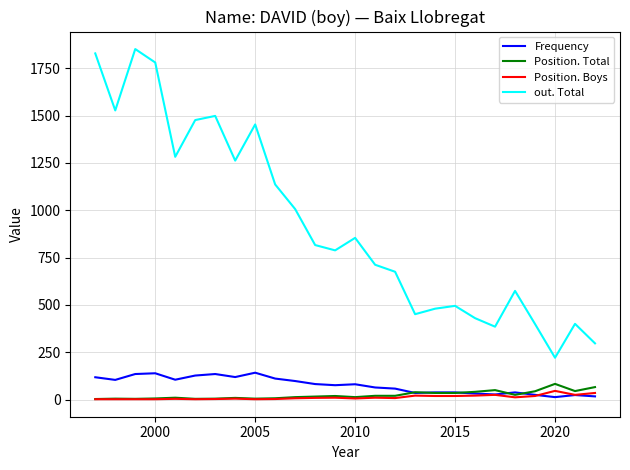

Which series has the largest total across all categories?

out. Total